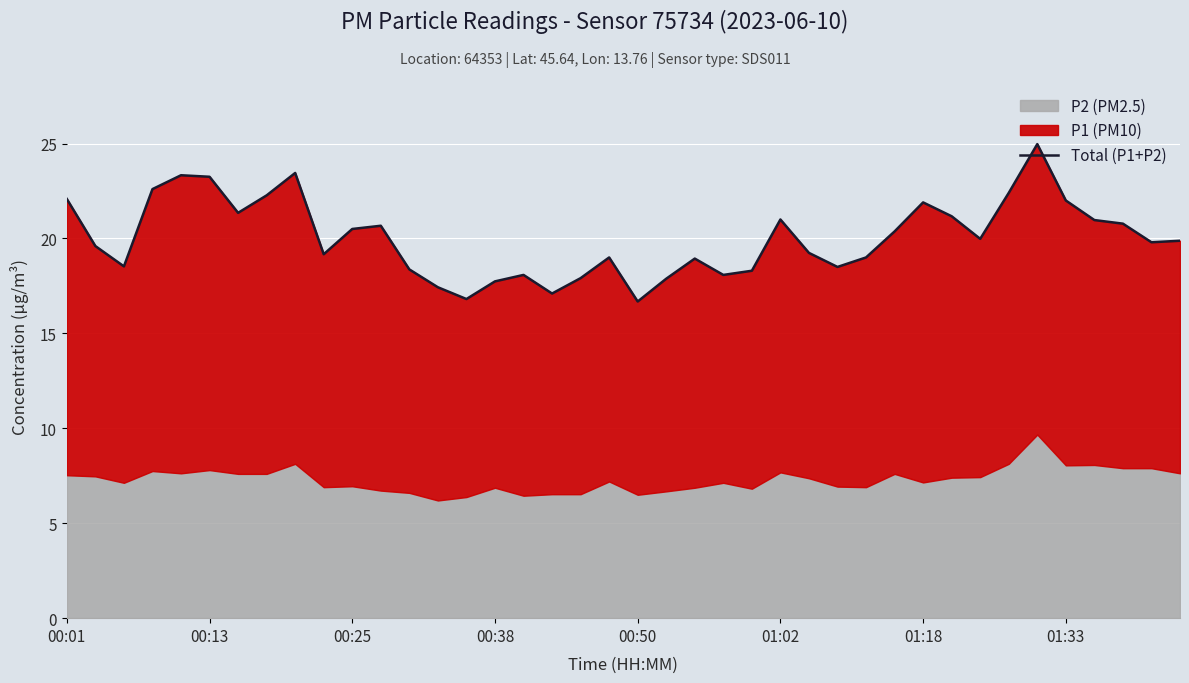

True or false: there are more than 0 points higher than both neighbors.

True